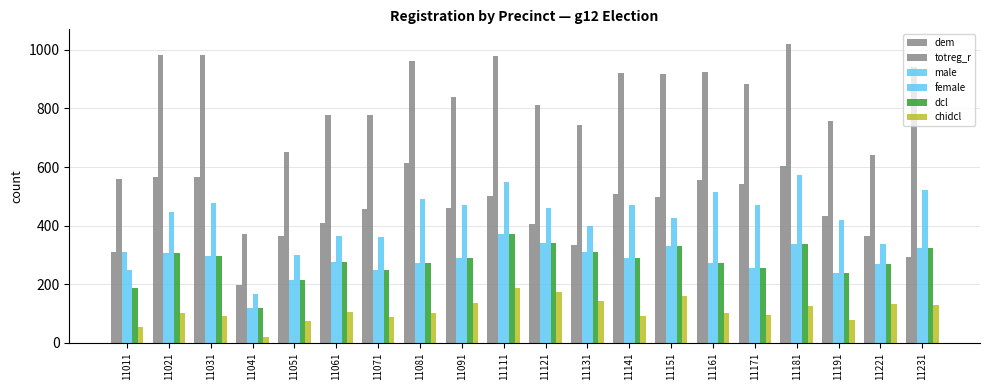

What is the sum of the dem values at 11171 and 11131?

876